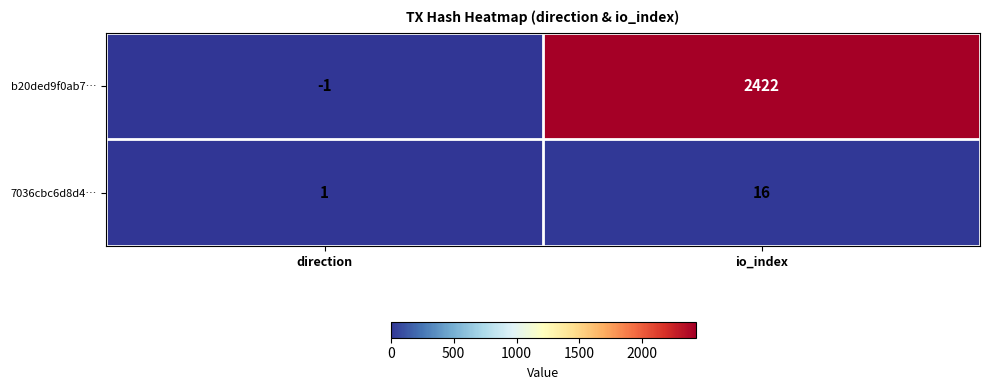

Rank the series at io_index from highest to lowest value.

b20ded9f0ab7…, 7036cbc6d8d4…